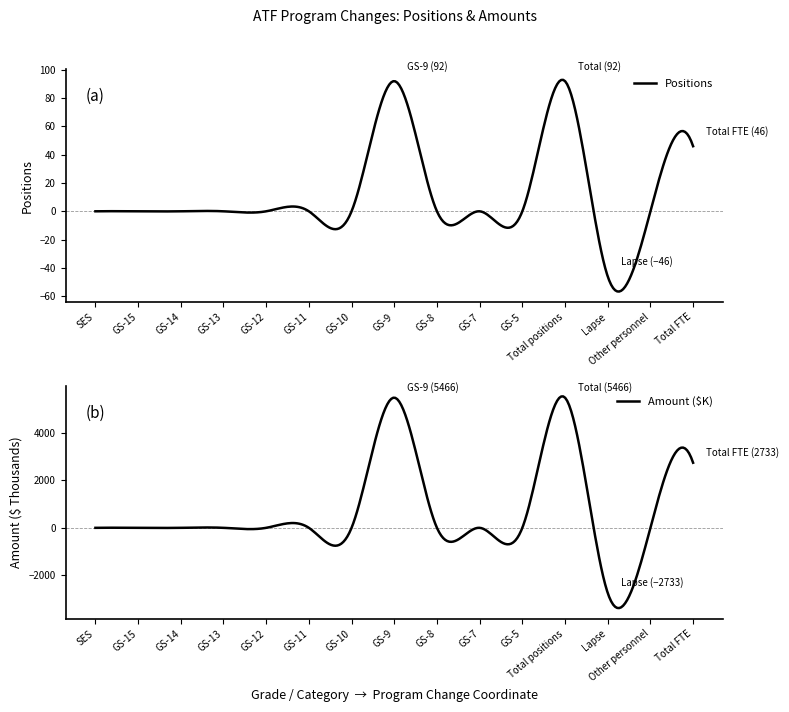

What are all the series names shown in the legend?

Positions, Amount